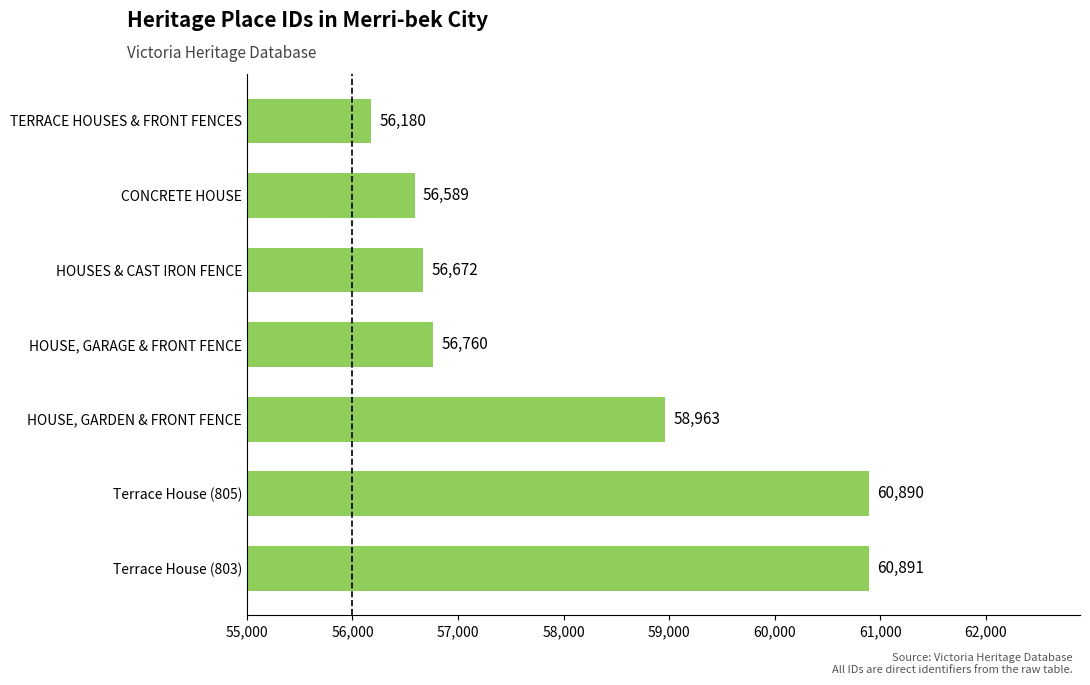

Where is the data nearest to the value 58535?

HOUSE, GARDEN & FRONT FENCE